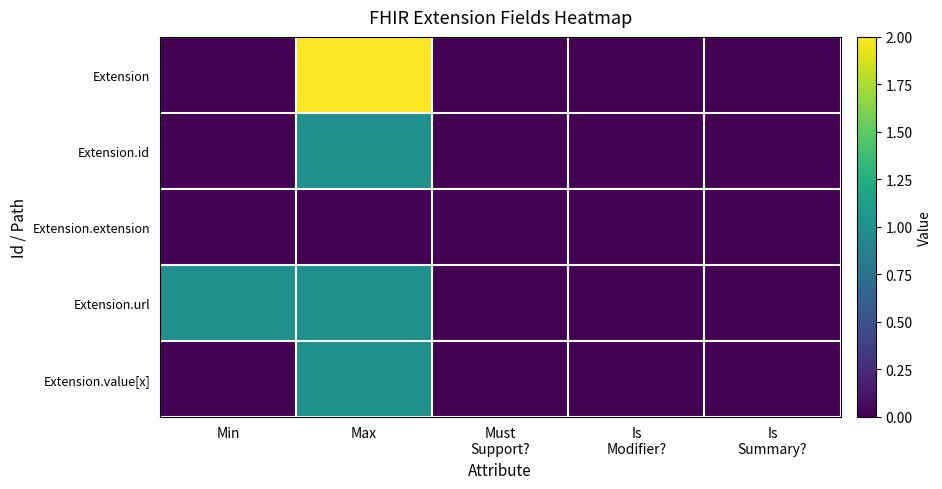

Which series has the largest total across all categories?

Extension